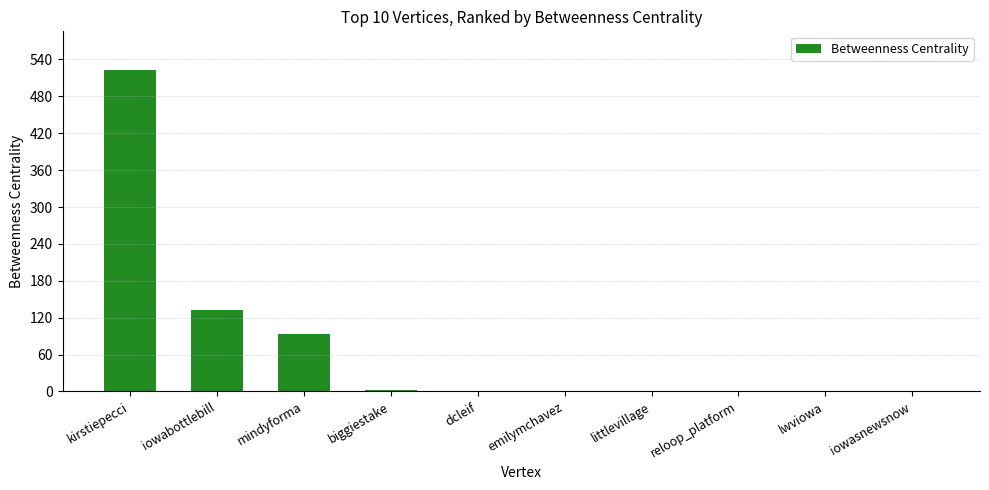

The value at iowasnewsnow is 0. True or false?

True